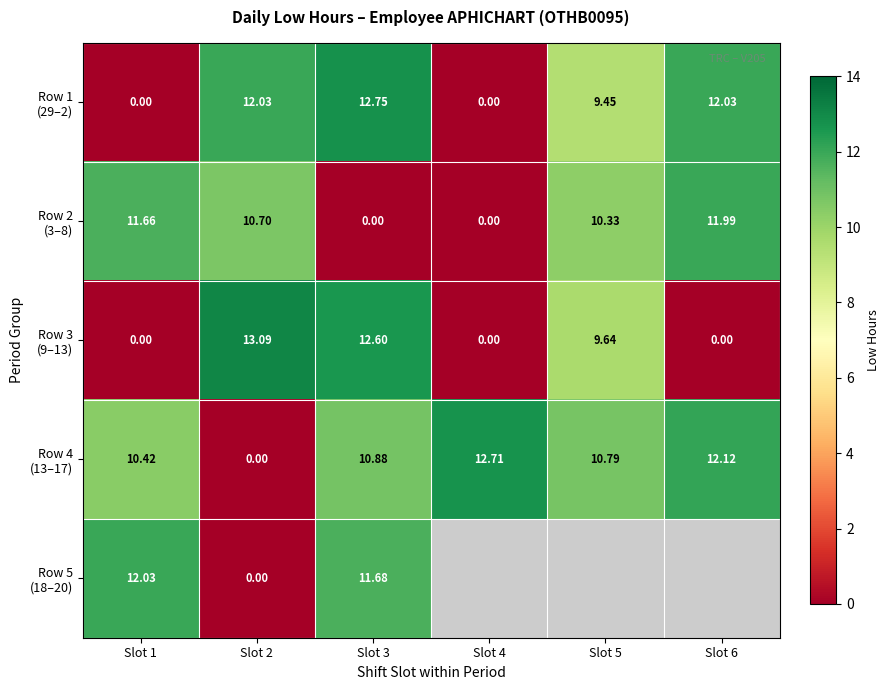

Which label corresponds to the smallest value in the chart?

Slot 1